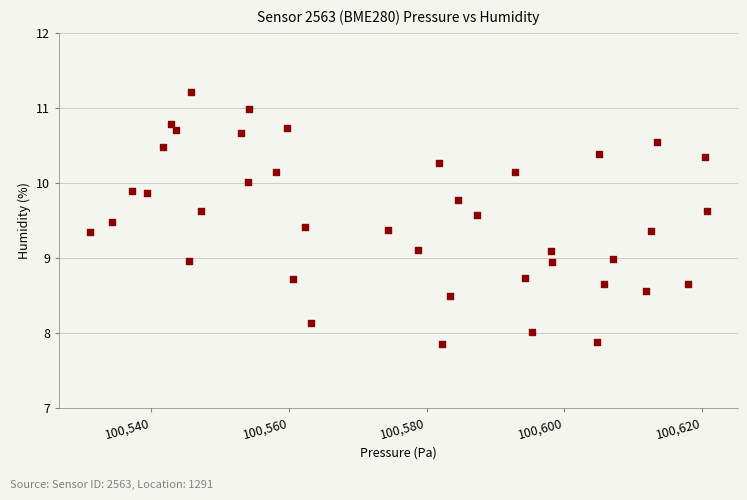

What is the range of X values (max minus min)?

89.5